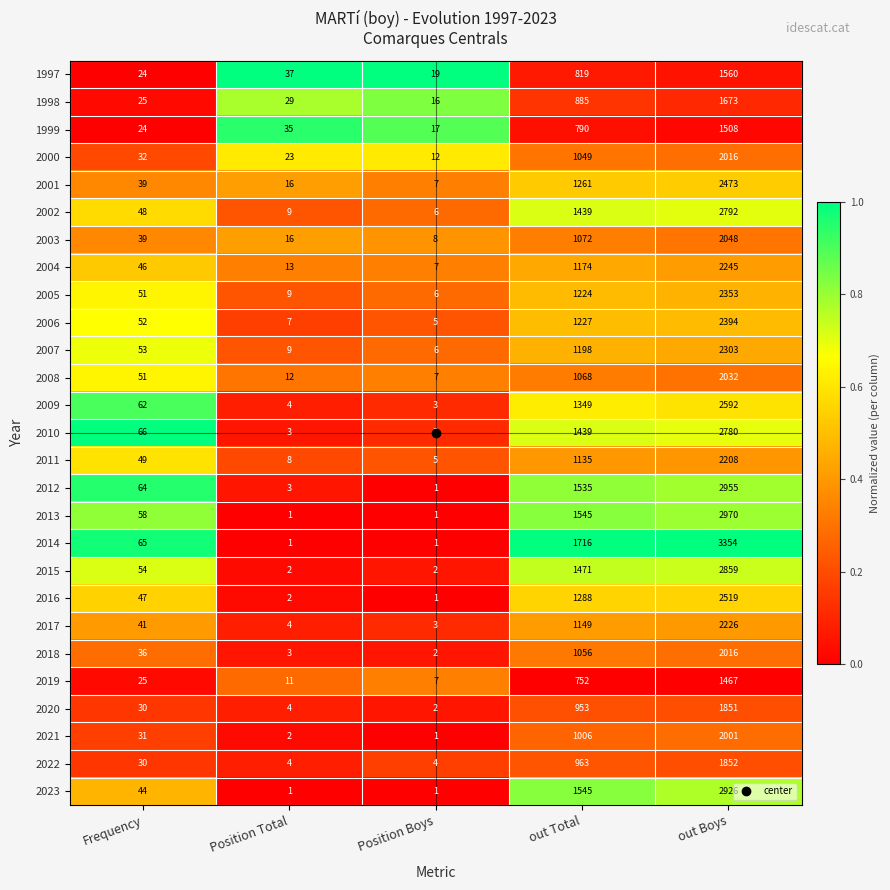

Which series has the largest total across all categories?

2014